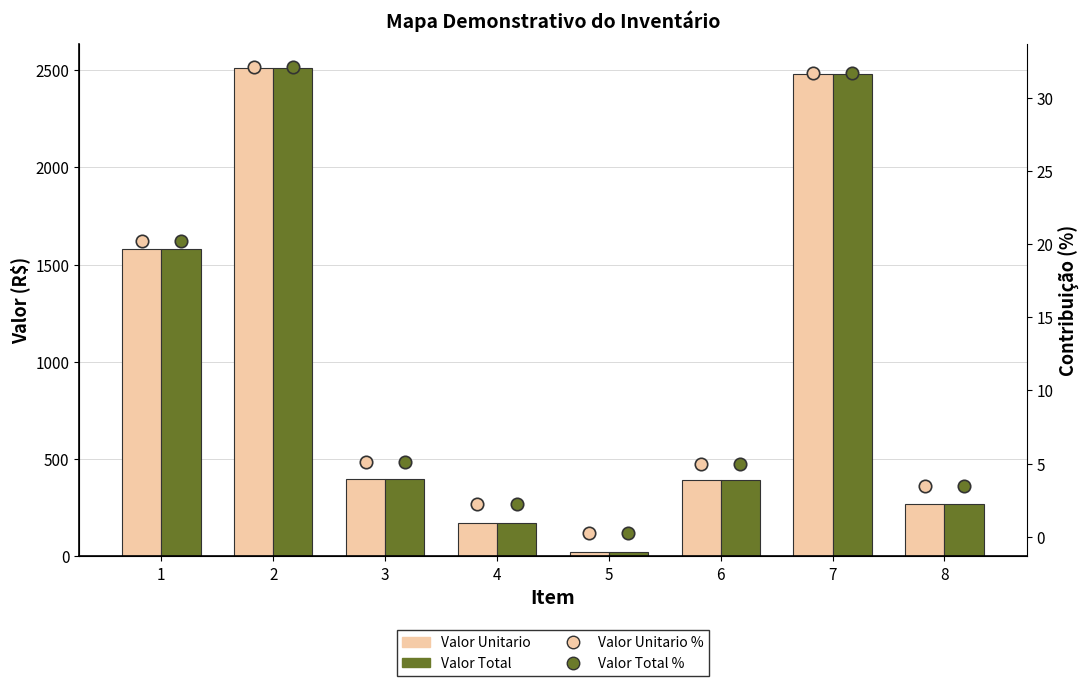

What are all the series names shown in the legend?

Valor Unitario, Valor Total, Valor Unitario %, Valor Total %